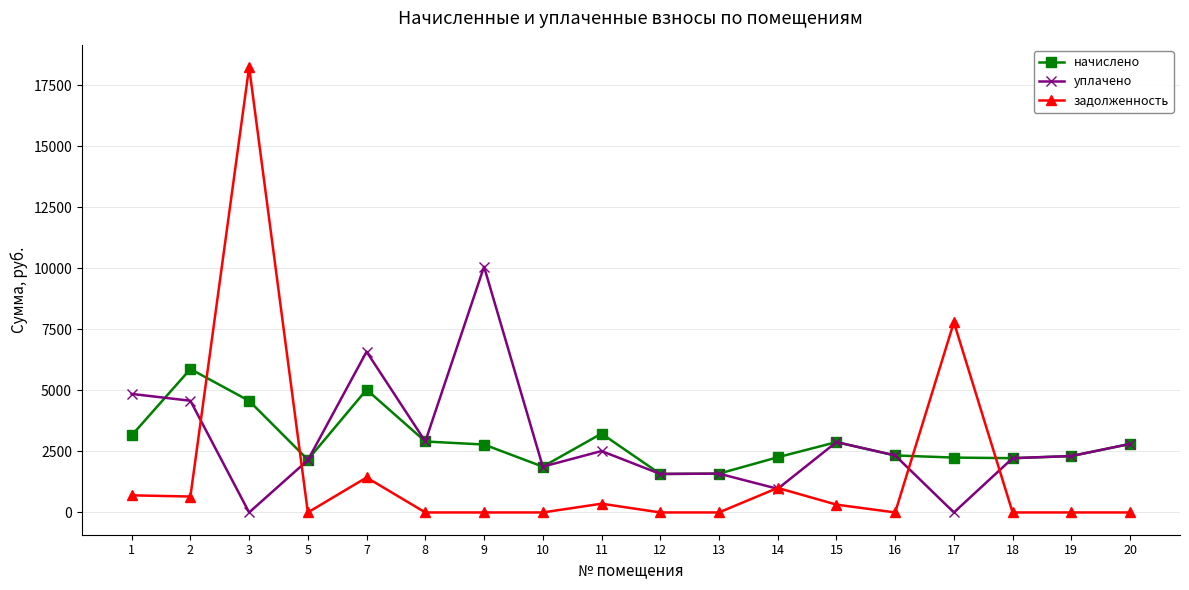

Where does the начислено series first go above 2782?

1